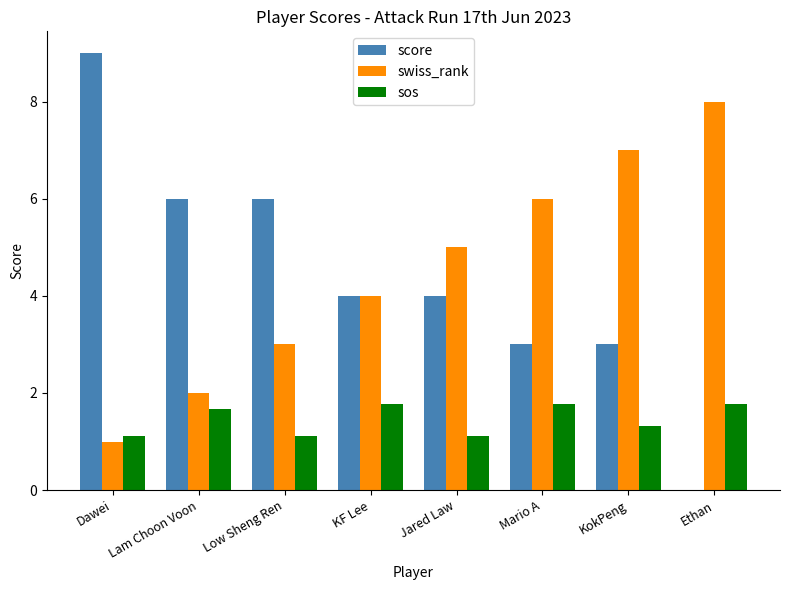

What is the sum of all sos values?

11.7